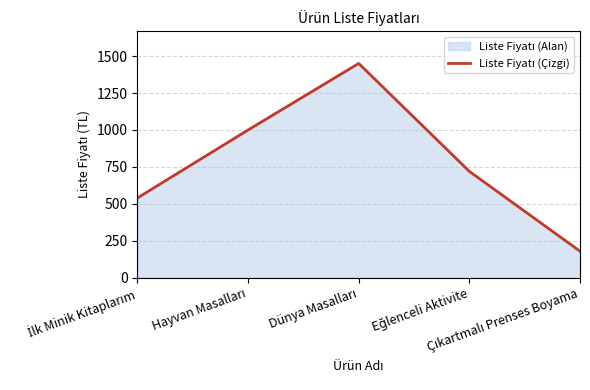

Reading left to right, list all the values displayed in this chart.

İlk Minik Kitaplarım=540	Hayvan Masalları=1000	Dünya Masalları=1450	Eğlenceli Aktivite=720	Çıkartmalı Prenses Boyama=180